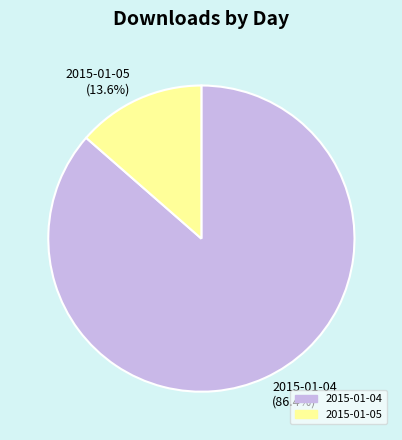

What percentage is the 2015-01-04 slice, to the nearest percent?

86%